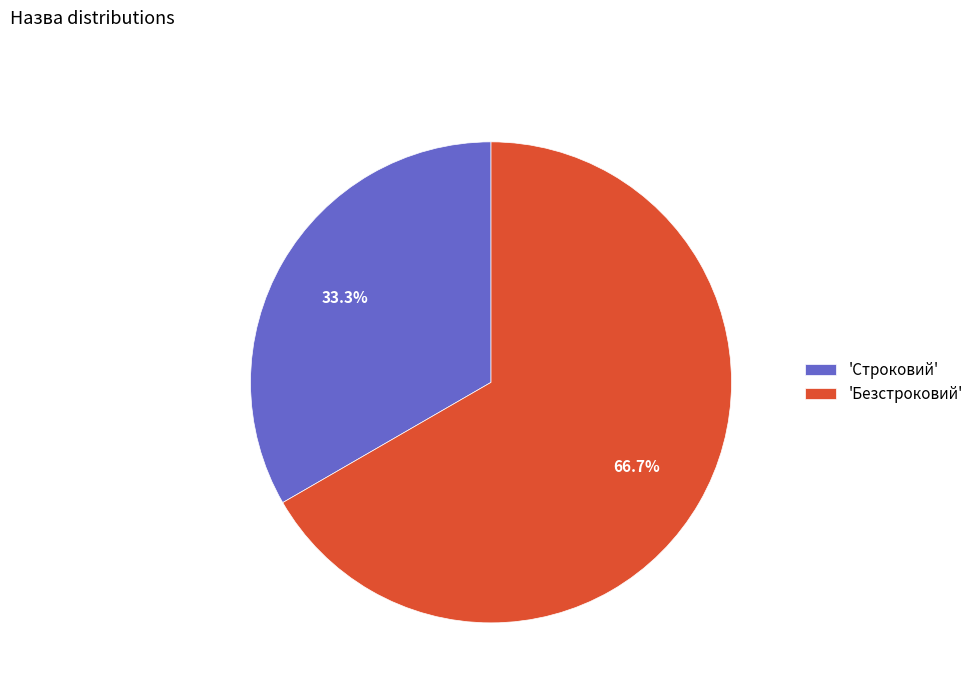

To the nearest percent, what is the difference between the largest and smallest slice percentages?

33%